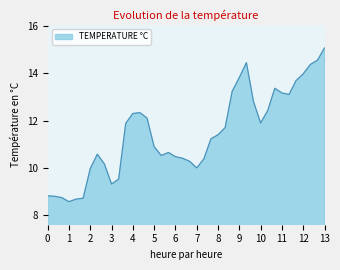

What is the maximum value shown in the chart?

15.1